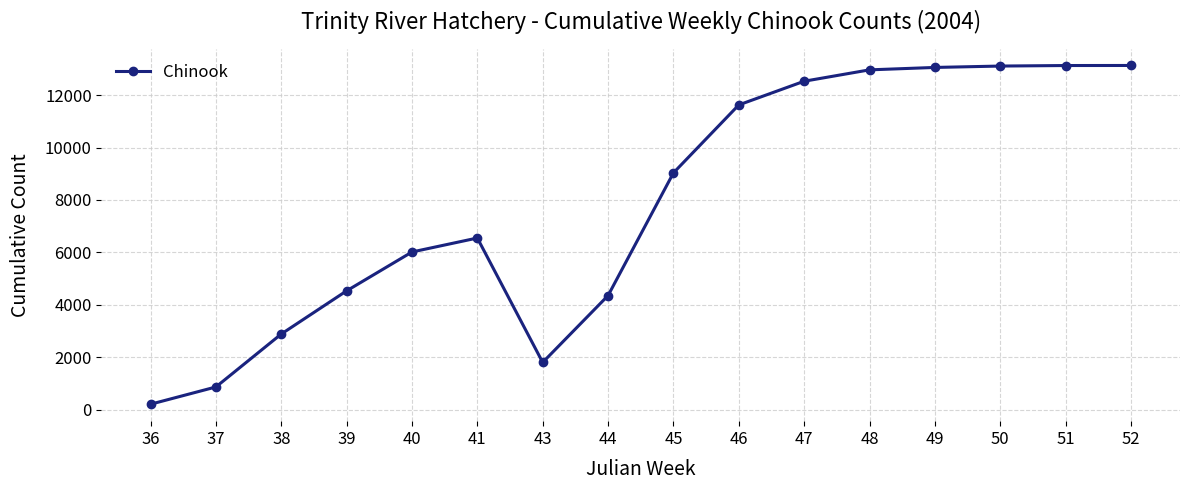

At which category does the data reach its first local valley?

43